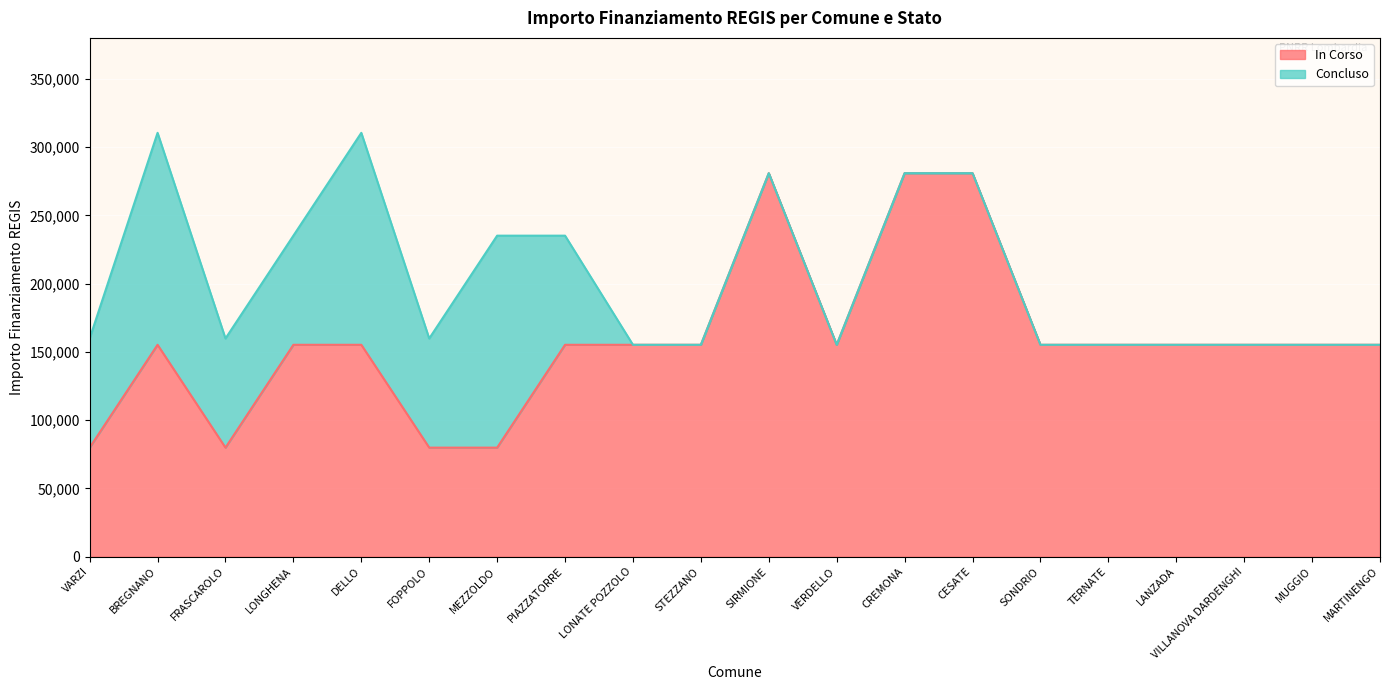

How many interior local peaks (higher than both neighbors) does the data have?

2